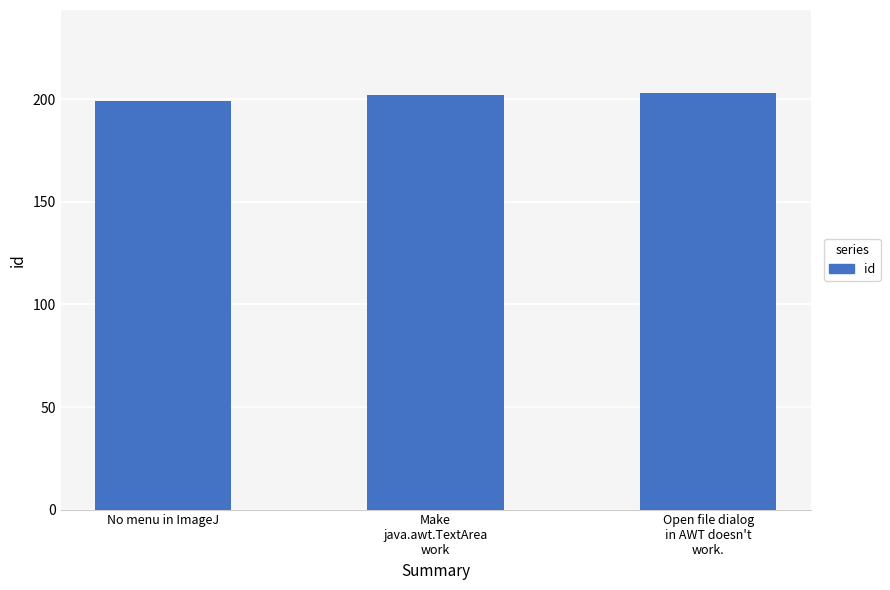

Read the value at No menu in ImageJ.

199